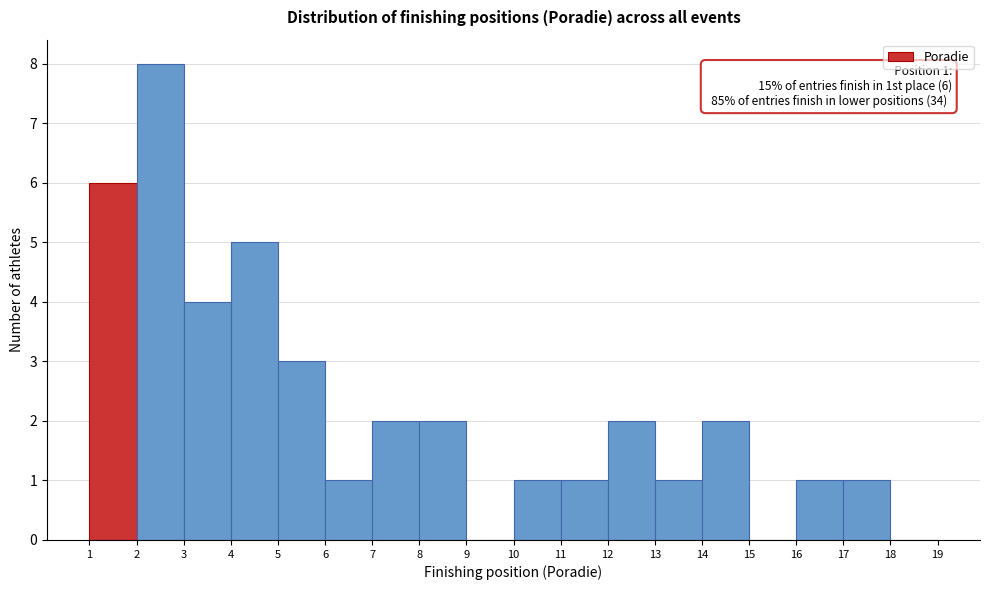

Over which range of the x-axis is the bar tallest?

2 to 3